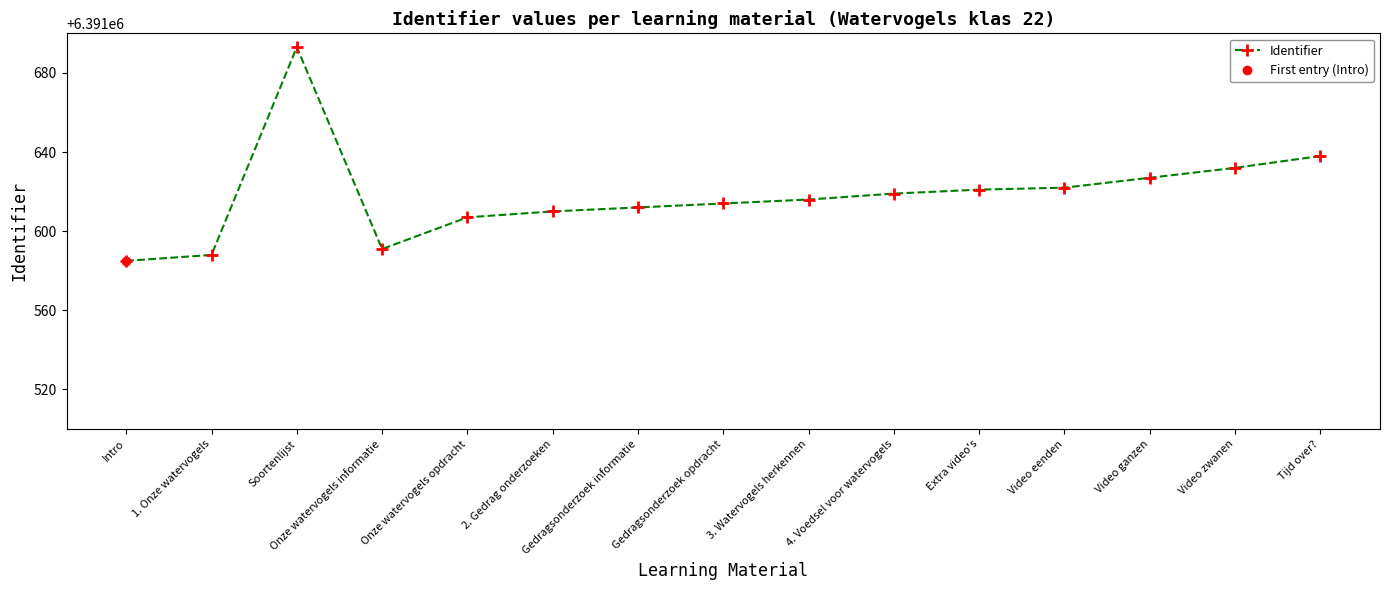

What is the value of the 2nd point from the left?

6391588